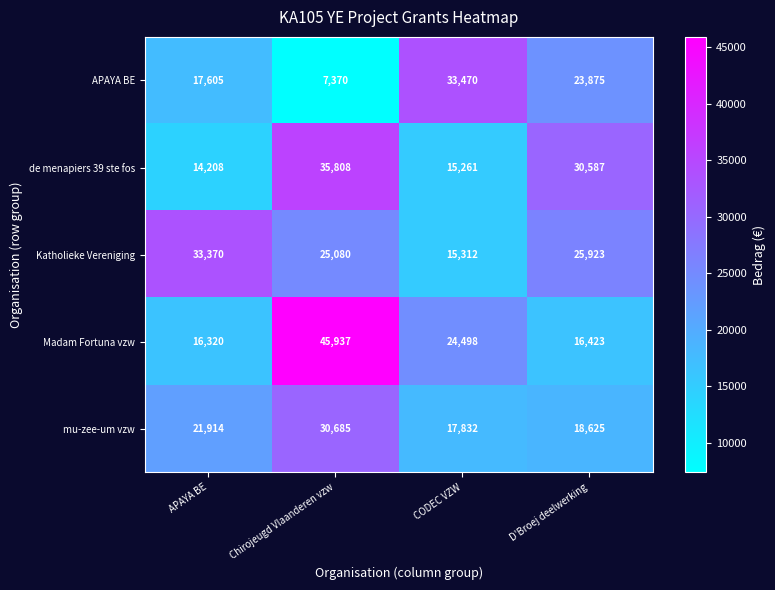

What is the difference between the APAYA BE values at CODEC VZW and APAYA BE?

15865